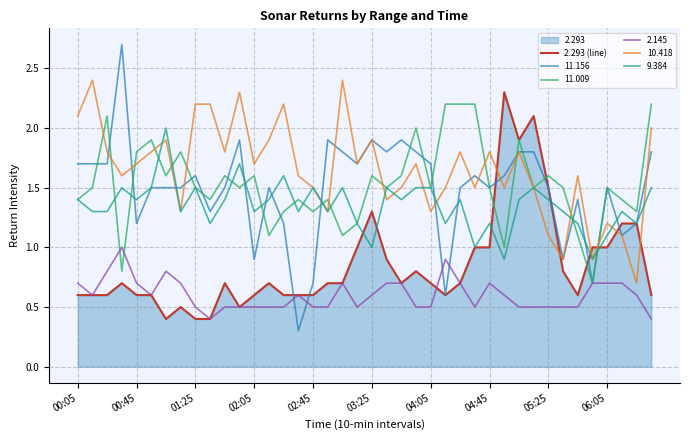

What is the highest value of the 9.384 series?

2.0